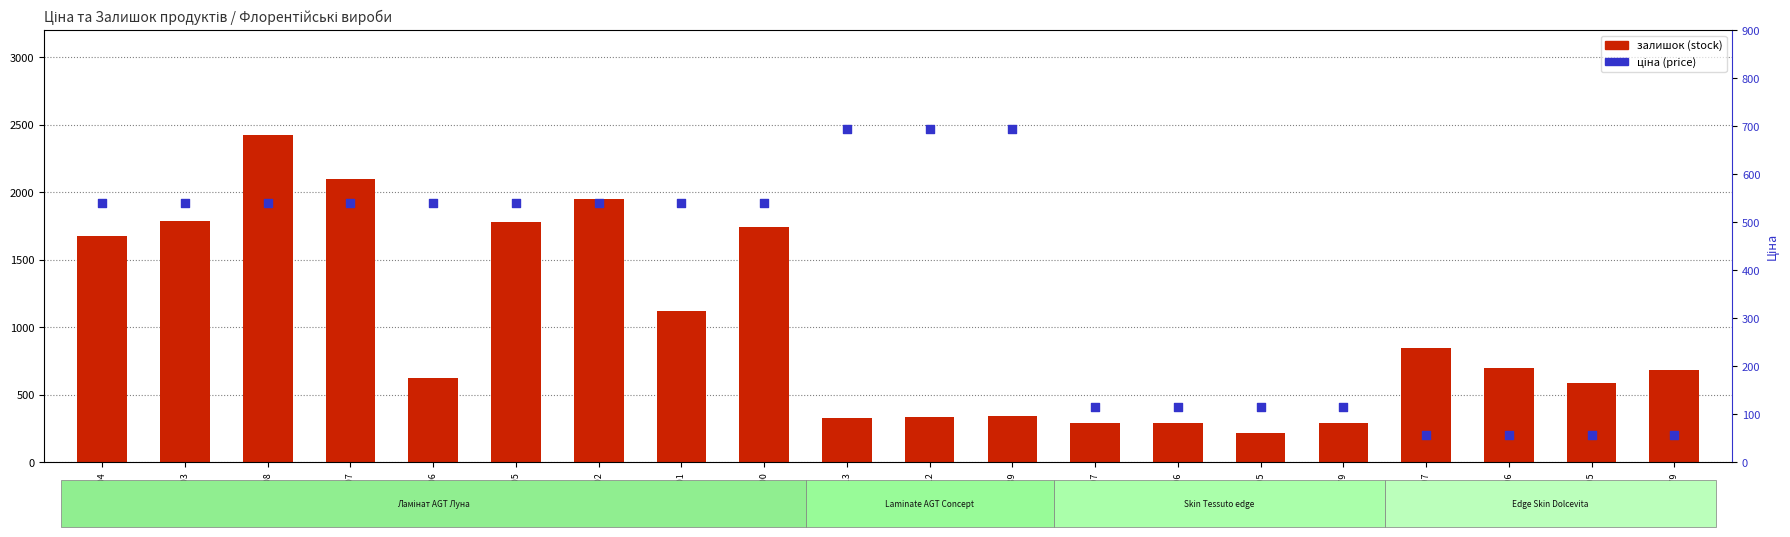

Which series has the widest spread of Y values?

залишок (stock)